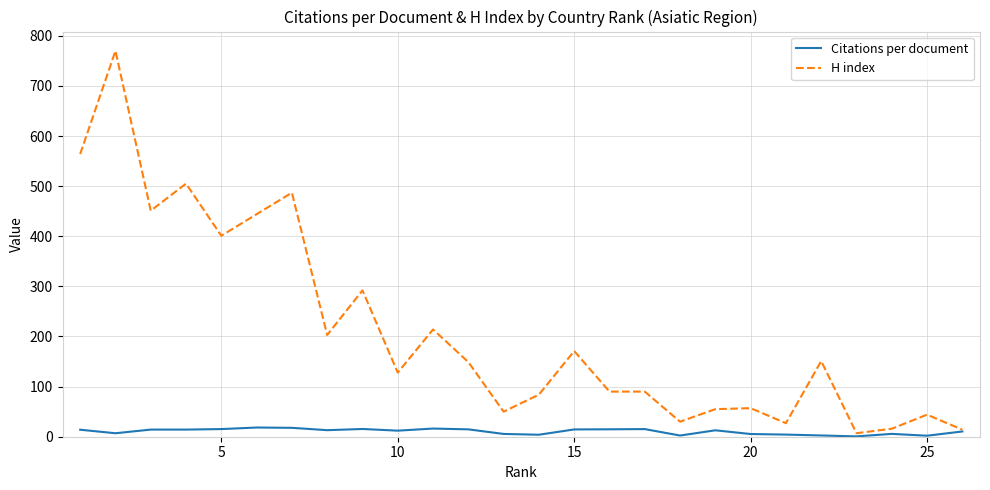

What are all the series names shown in the legend?

Citations per document, H index